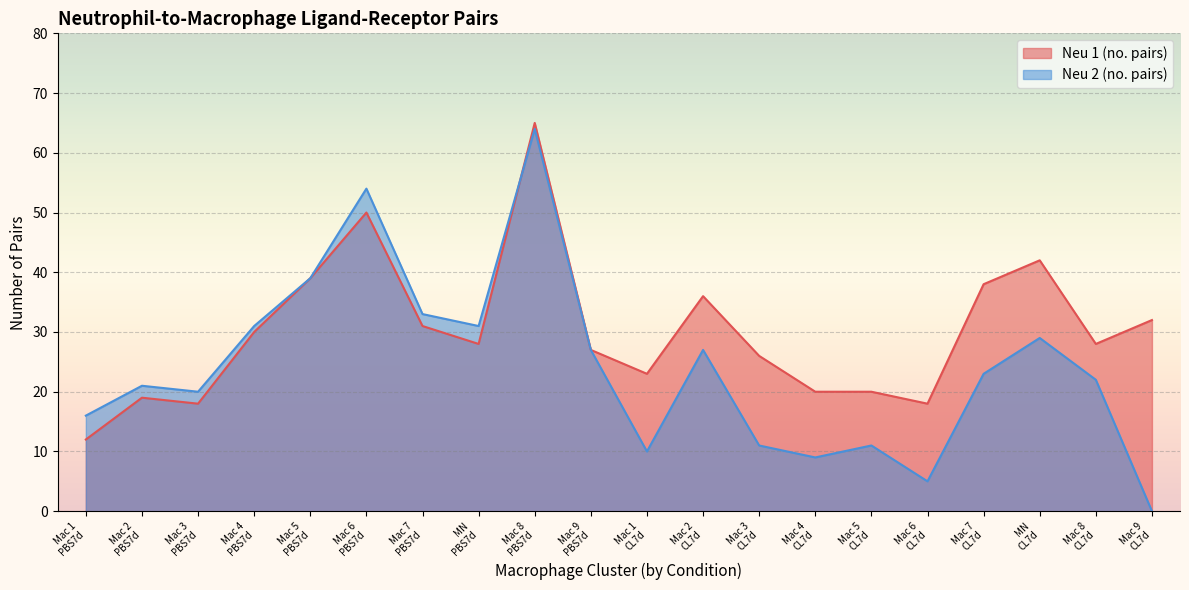

What is the label of the 10th point from the left?

Mac 9
PBS7d